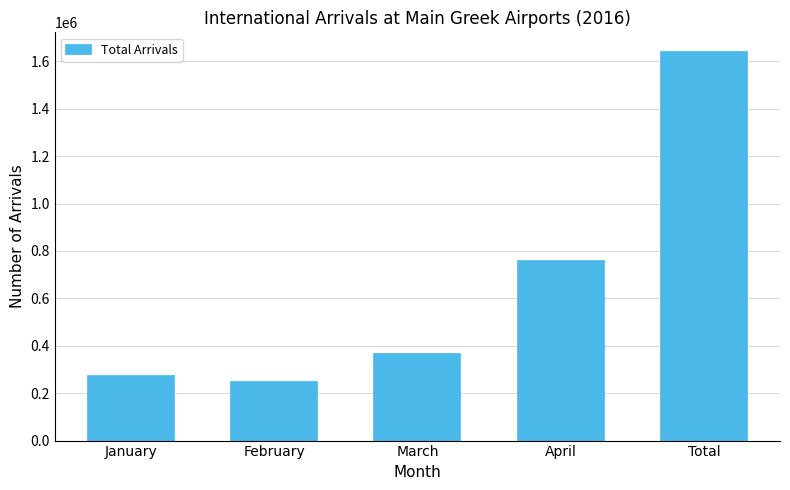

Approximately how many times larger is the value at February compared to April?

0.3